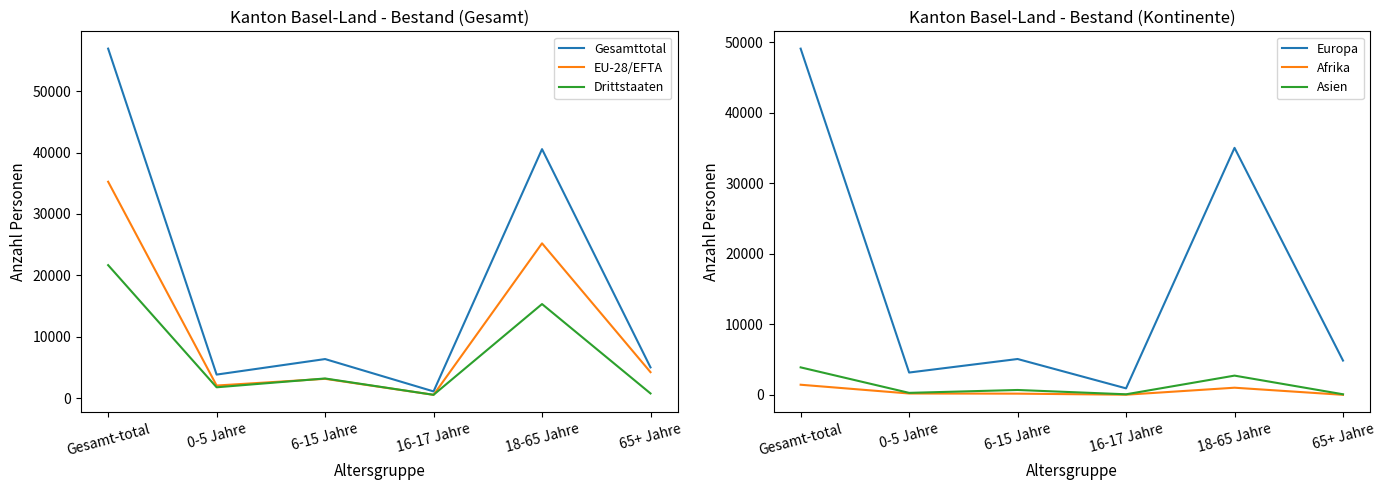

The value of Europa at 16-17 Jahre is 1525. True or false?

False